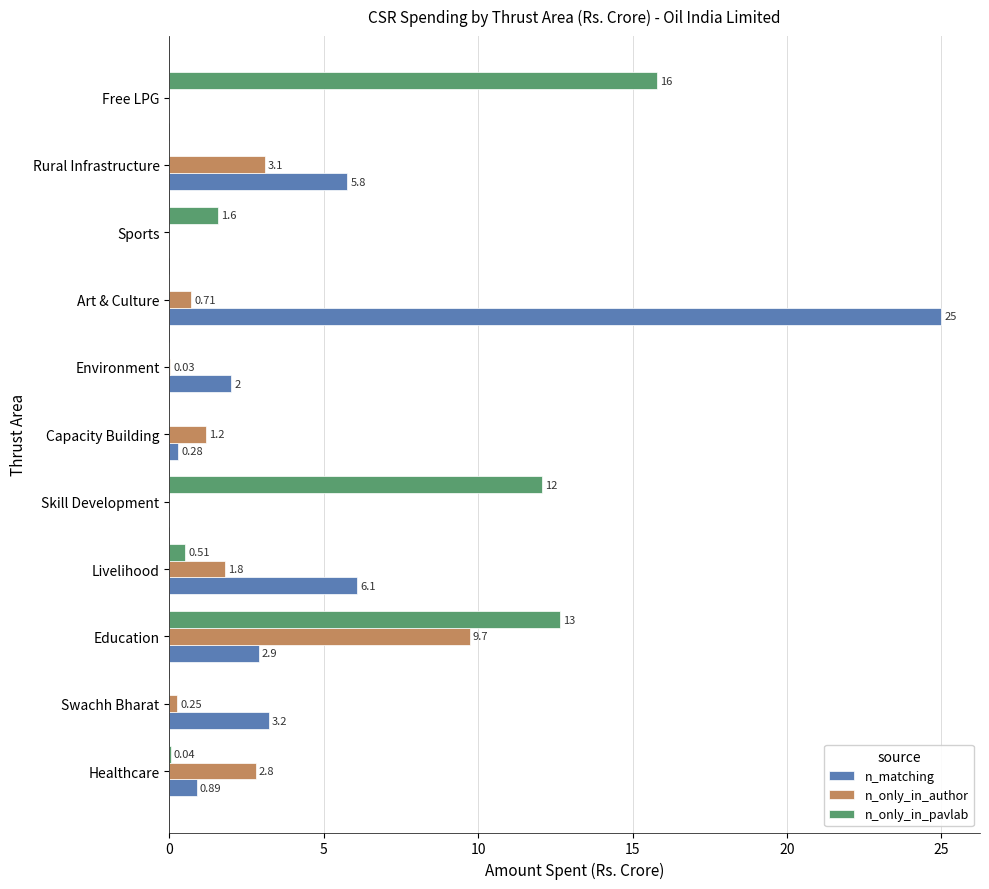

Which series changed the most between Art & Culture and Free LPG?

n_matching